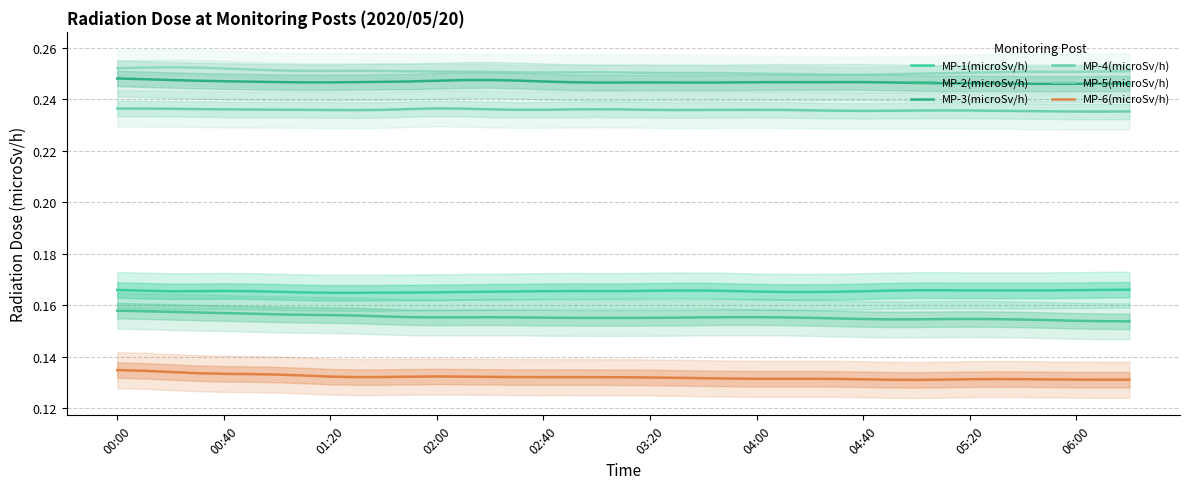

Does the chart have visible grid lines?

Yes